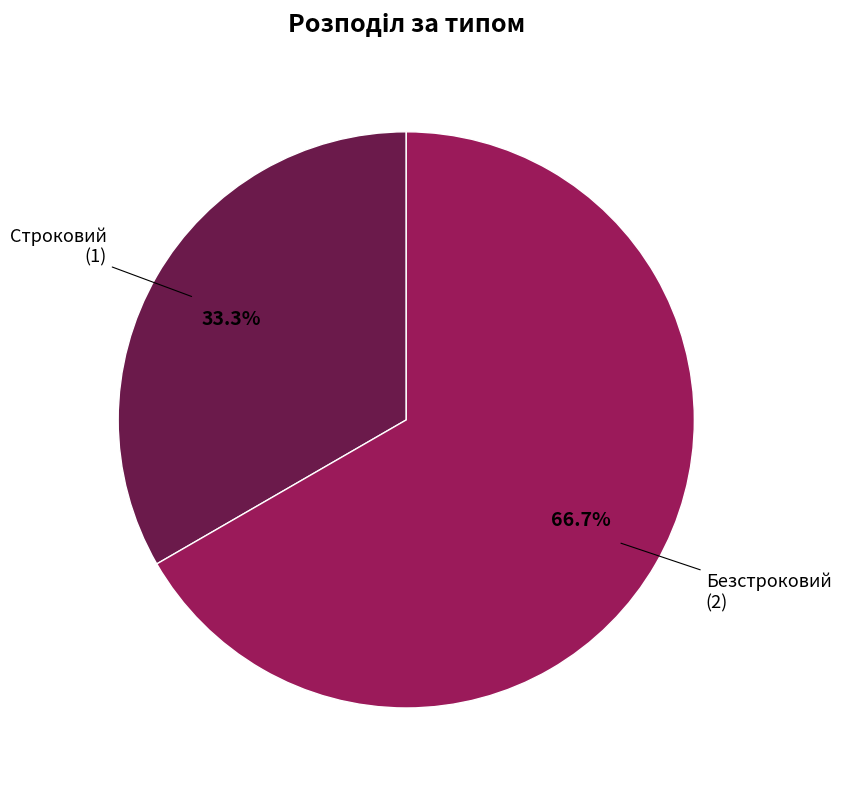

What is the majority slice?

Безстроковий